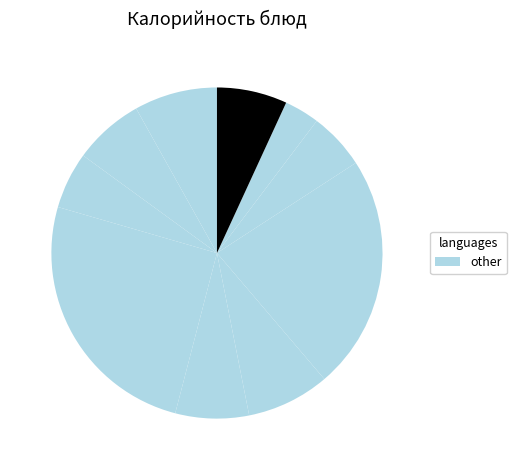

Count the number of slices in the pie.

10